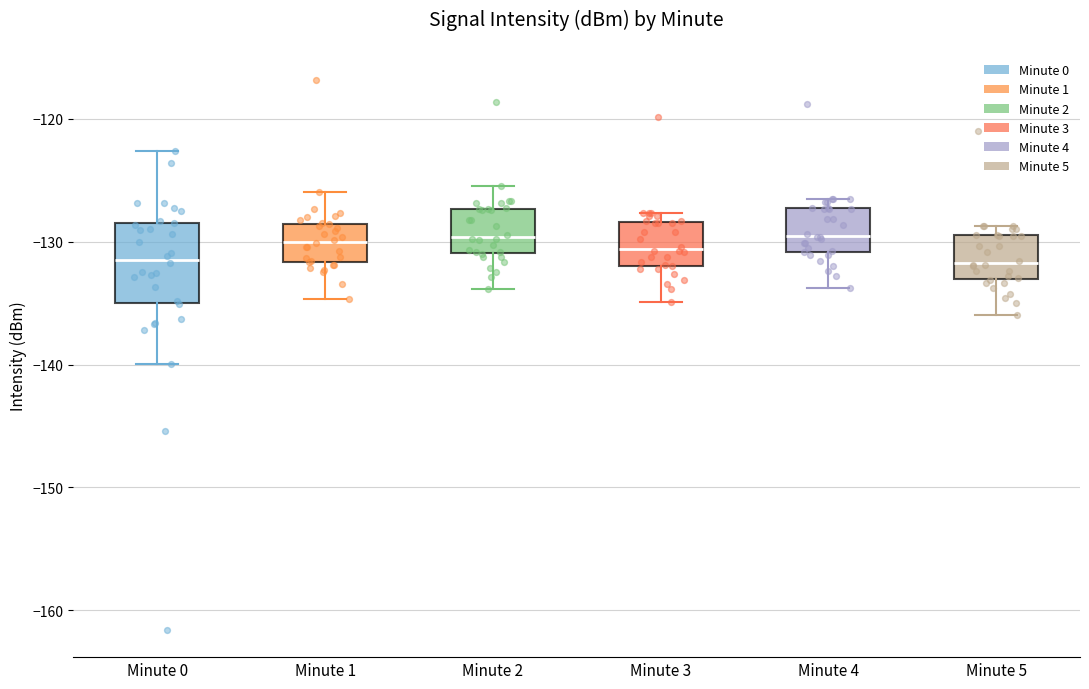

Reading left to right, read every box against the y-axis: the position of its median line, the range the box covers, and the ends of its whiskers. The values are not printed on the chart, so give them approximately, as read against the axis.

Minute 0: median -131, box -135 to -129, whiskers -140 to -123
Minute 1: median -130, box -132 to -129, whiskers -135 to -126
Minute 2: median -130, box -131 to -127, whiskers -134 to -125
Minute 3: median -131, box -132 to -128, whiskers -135 to -128 (just above the box's upper edge)
Minute 4: median -129, box -131 to -127, whiskers -134 to -127 (just above the box's upper edge)
Minute 5: median -132, box -133 to -129, whiskers -136 to -129 (just above the box's upper edge)